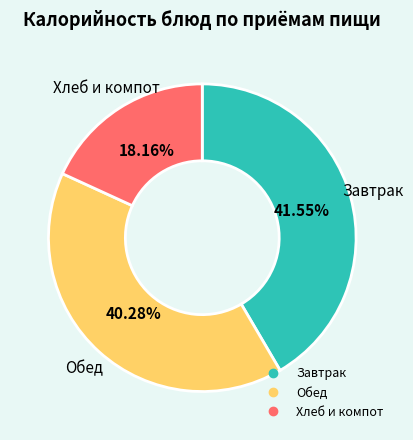

Is there a majority slice in this chart?

No